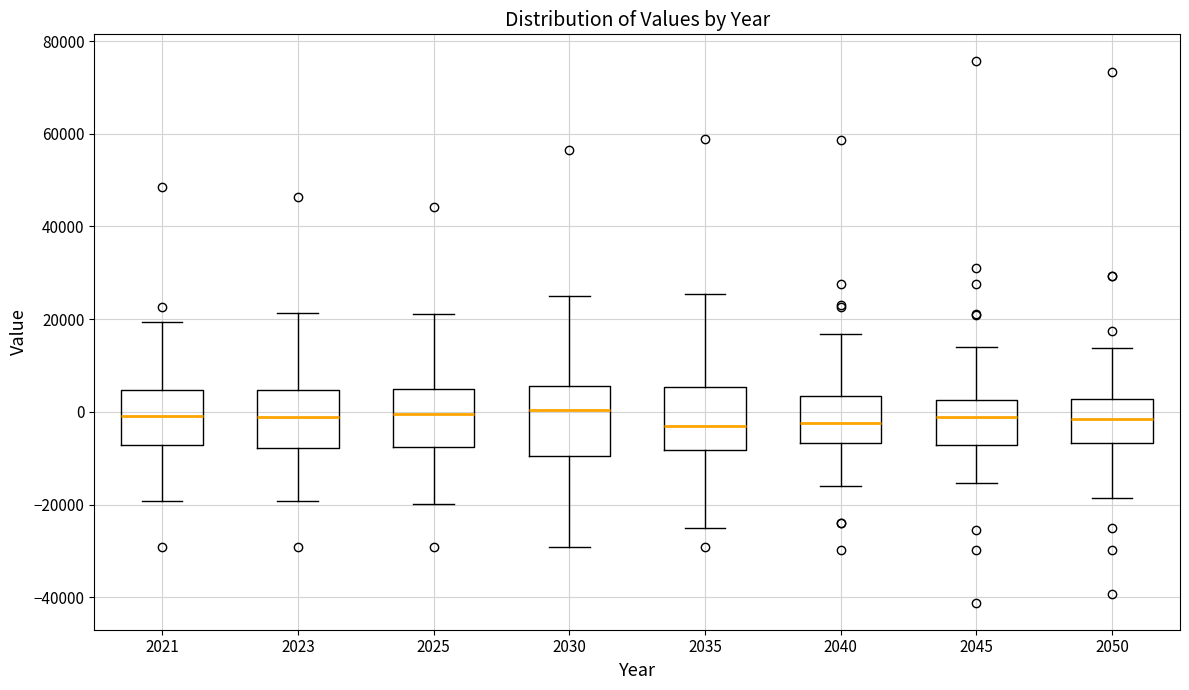

Reading left to right, transcribe this box plot: for each box, give where its median line is, the range the box spans, and where its two whiskers end, as read against the y-axis. The values are not printed on the chart, so give them approximately, as read against the axis.

2021: median 0, box -8000 to 4000, whiskers -20000 to 20000
2023: median -2000, box -8000 to 4000, whiskers -20000 to 22000
2025: median 0, box -8000 to 4000, whiskers -20000 to 22000
2030: median 0, box -10000 to 6000, whiskers -30000 to 26000
2035: median -4000, box -8000 to 6000, whiskers -26000 to 26000
2040: median -2000, box -6000 to 4000, whiskers -16000 to 16000
2045: median -2000, box -8000 to 2000, whiskers -16000 to 14000
2050: median -2000, box -6000 to 2000, whiskers -18000 to 14000